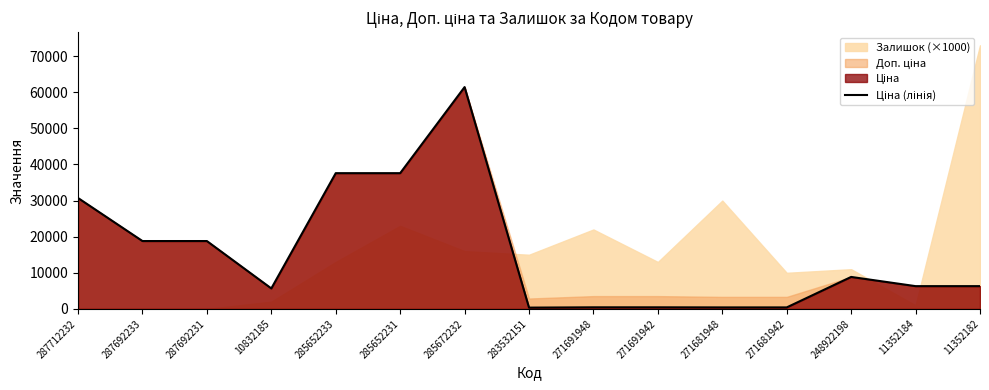

At which category does the data reach its first local peak?

285672232